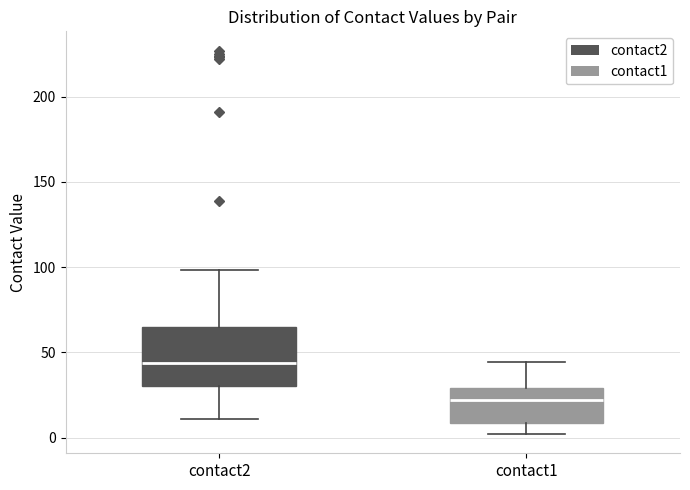

Which box's median line is the lowest?

contact1